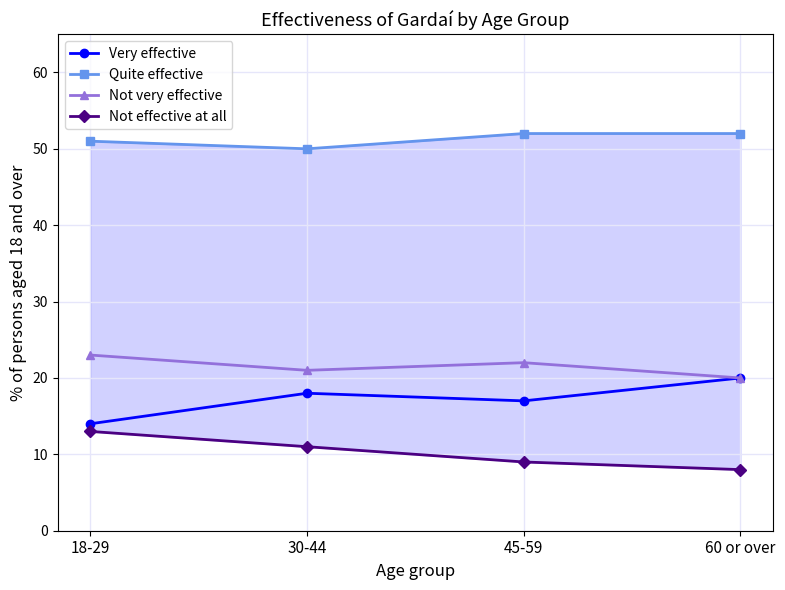

How many distinct data groups are displayed?

4